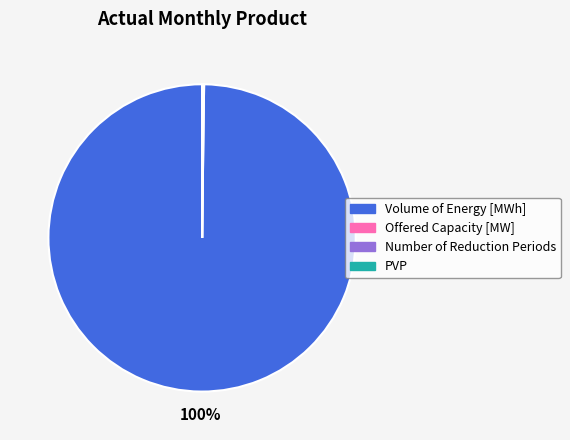

Is it true that Volume of Energy [MWh] is 91% of the pie?

False